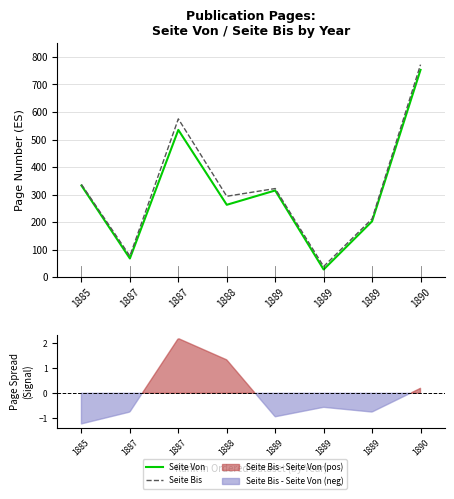

How many categories are shown in the chart?

8